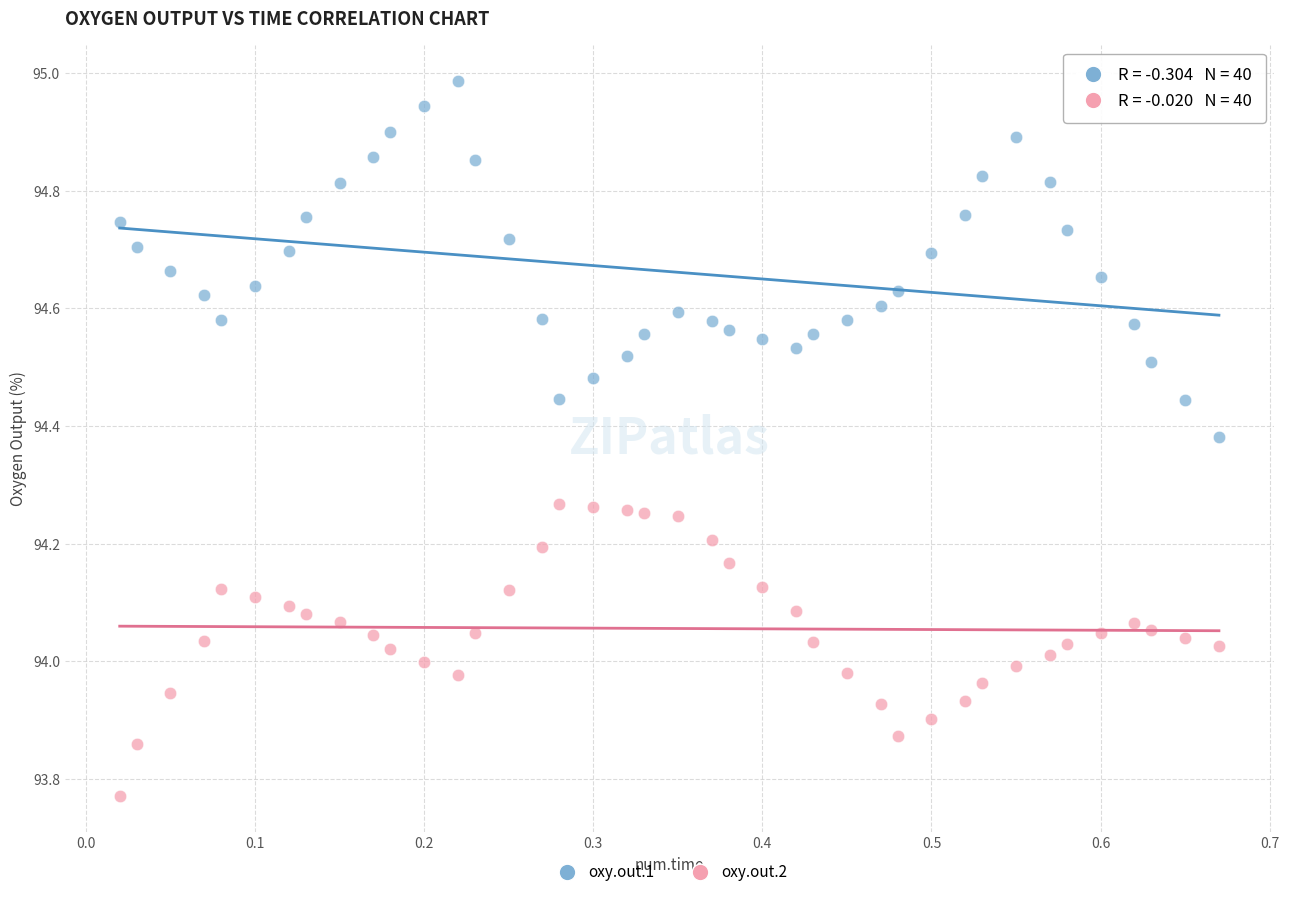

Which series contains the lowest Y value?

oxy.out.2